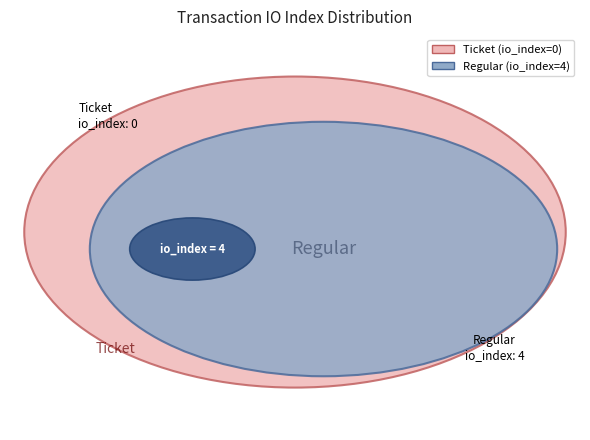

Combined, do Regular and Ticket account for over 50%?

Yes